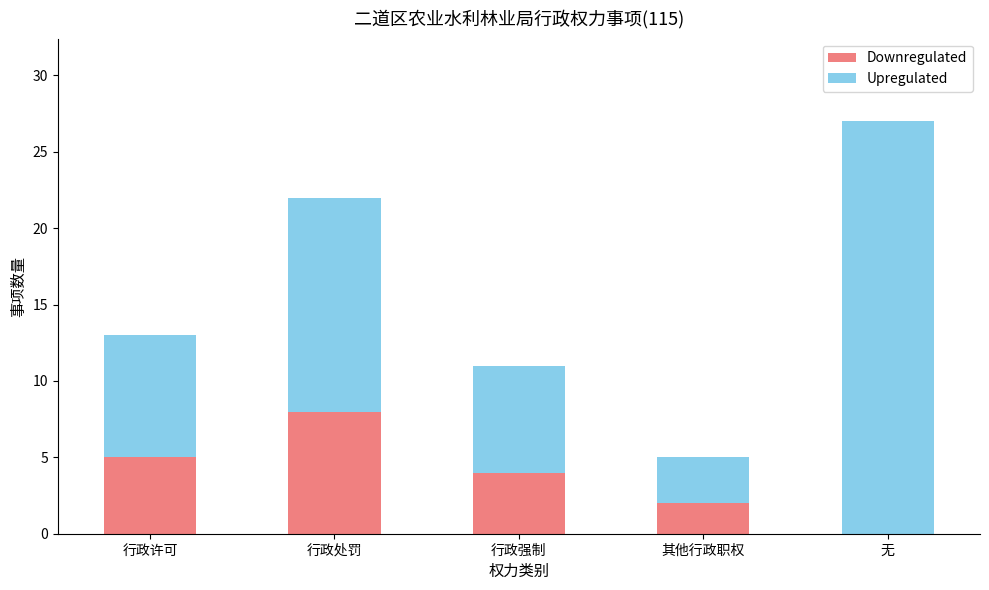

At which label does Downregulated reach its peak?

行政处罚